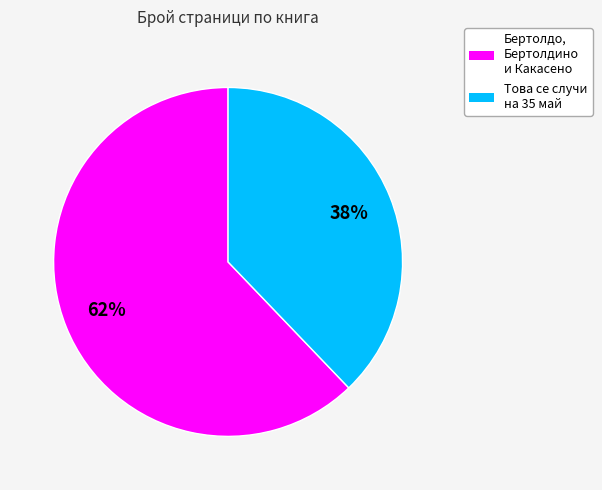

Which category accounts for the majority?

Бертолдо, Бертолдино и Какасено